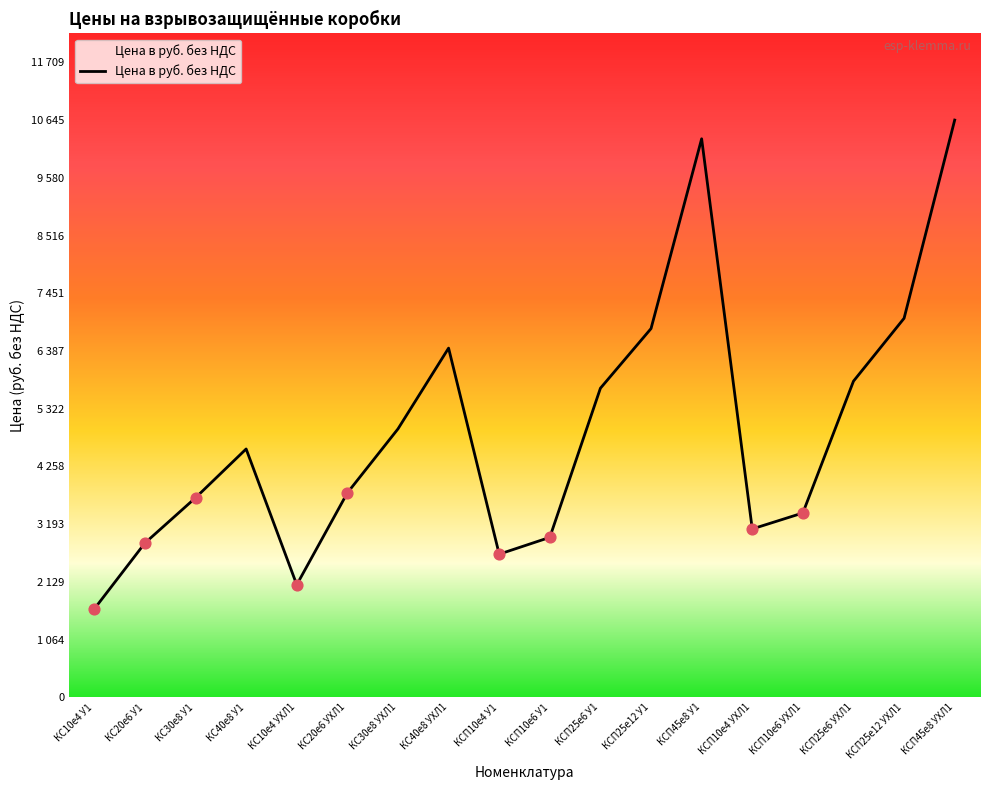

What is the change in value from КС20е6 У1 to КСП10е4 У1?

-205